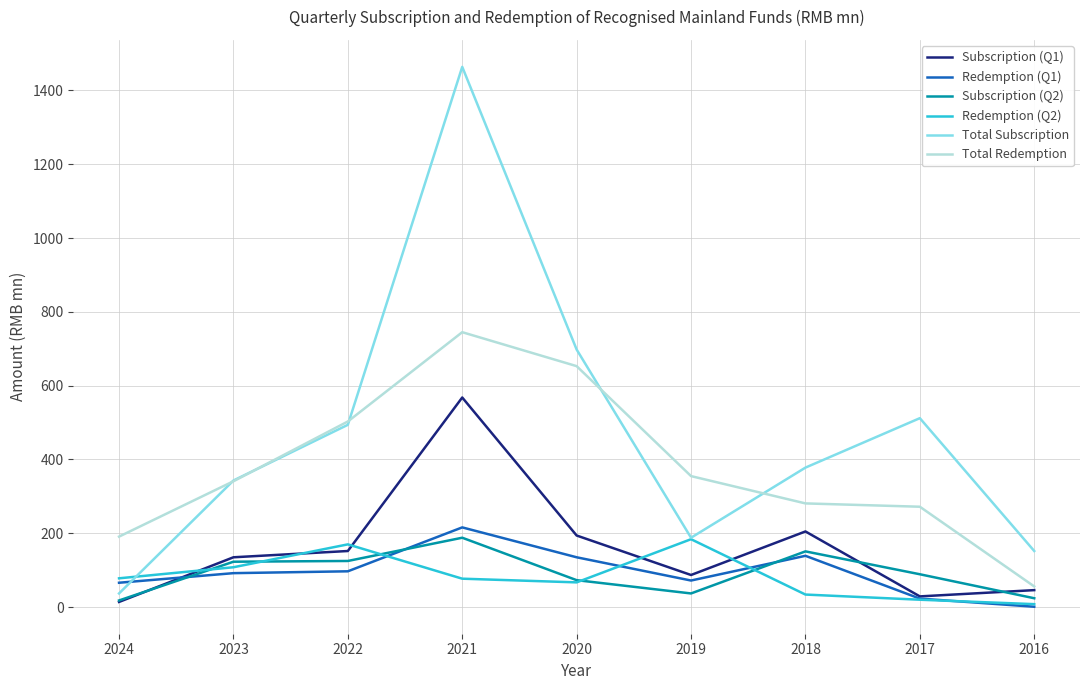

How many categories are shown in the chart?

9